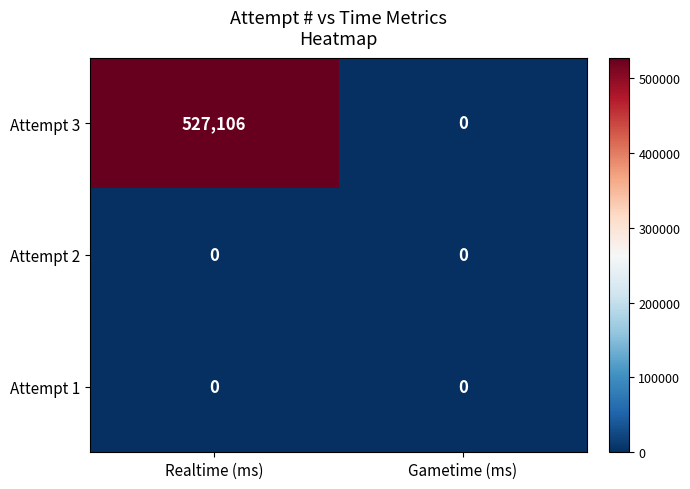

At which category is the sum across all series the highest?

Realtime (ms)